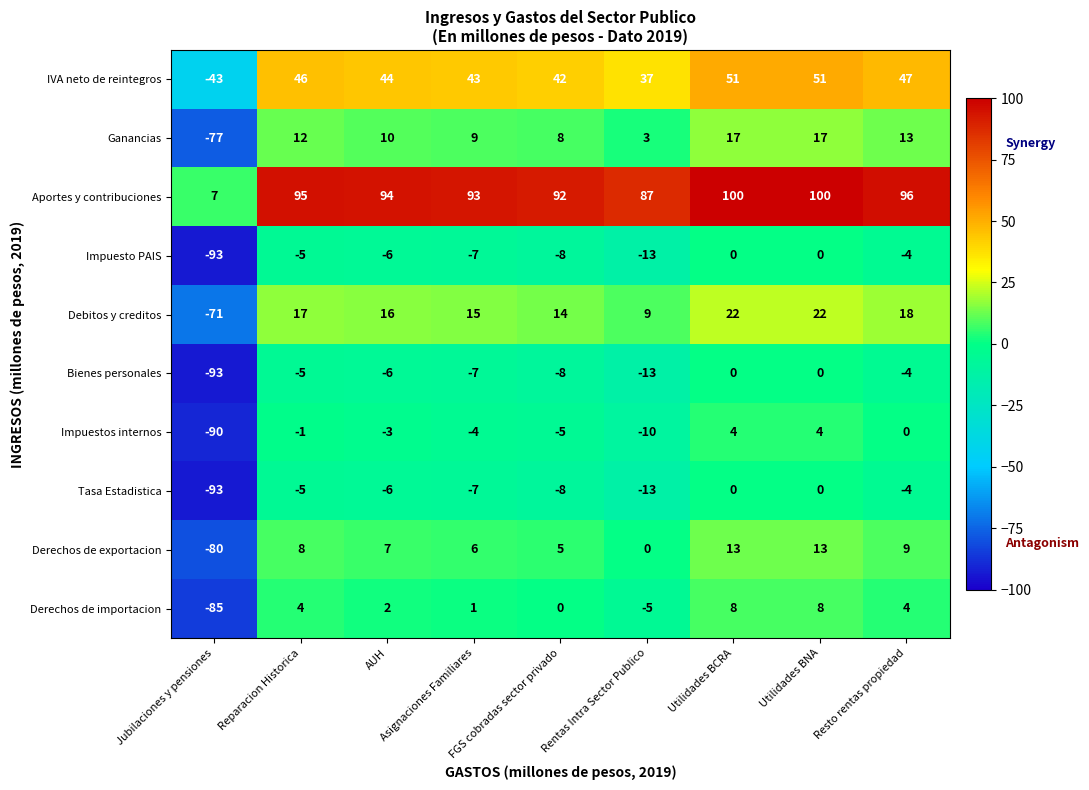

How many distinct data groups are displayed?

10